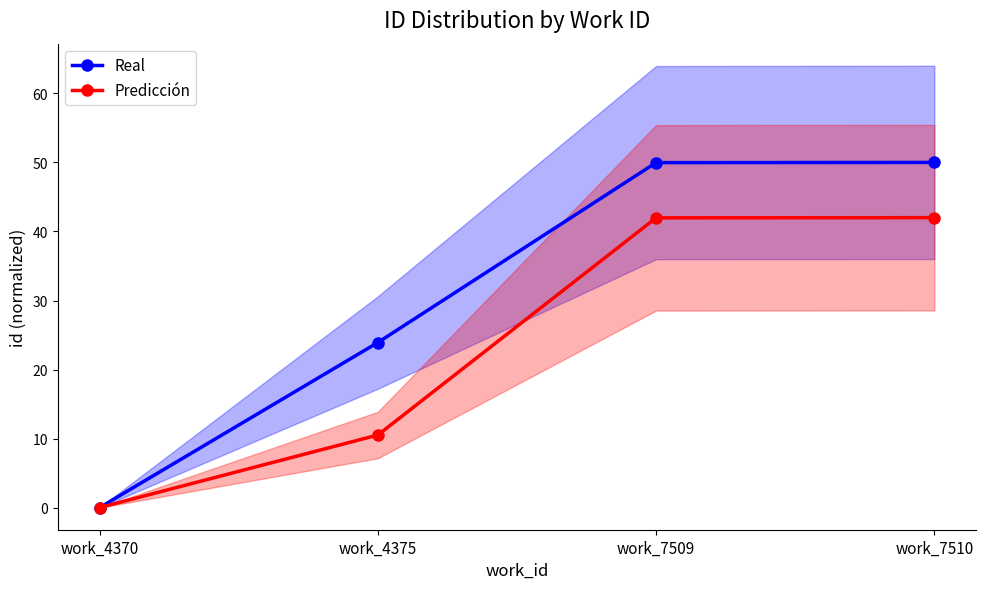

What are all the series names shown in the legend?

Real, Predicción